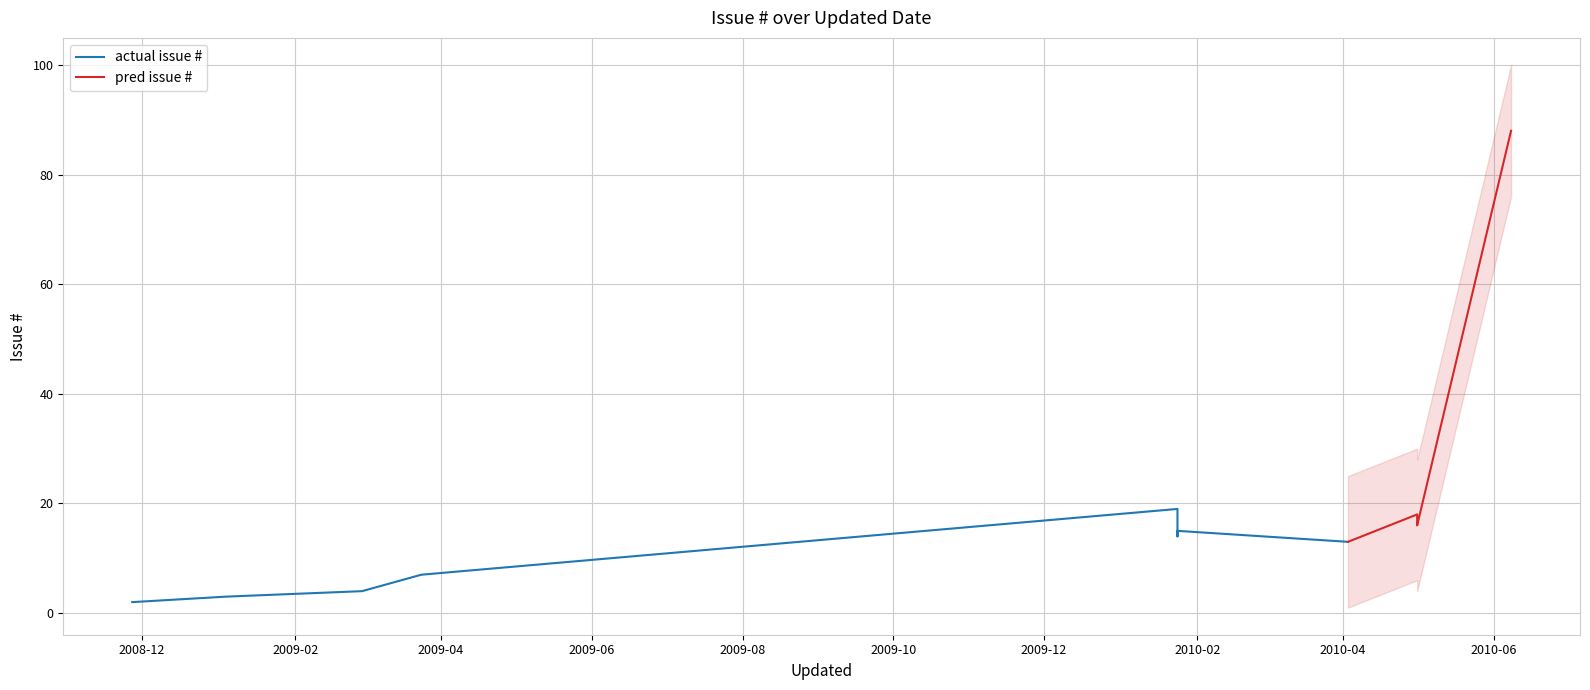

Rank the categories by value from highest to lowest.

2010-06-08, 2010-01-24, 2010-05-01, 2010-05-01, 2010-05-01, 2010-01-24, 2010-01-24, 2010-04-03, 2009-03-24, 2009-02-28, 2009-01-04, 2008-11-27